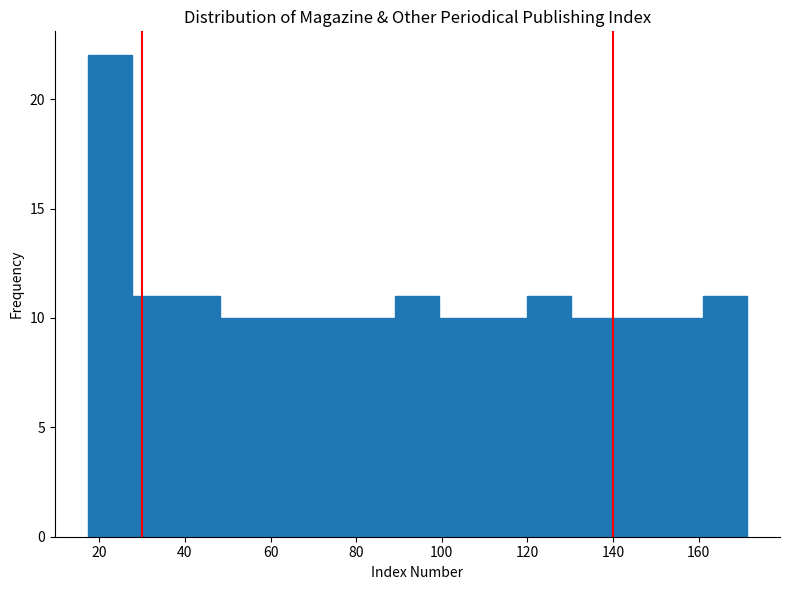

What is the height of the bar covering 90 to 100 on the x-axis? Neither the bar edges nor the heights are printed on the chart, so give them approximately, as read against the axes.

11